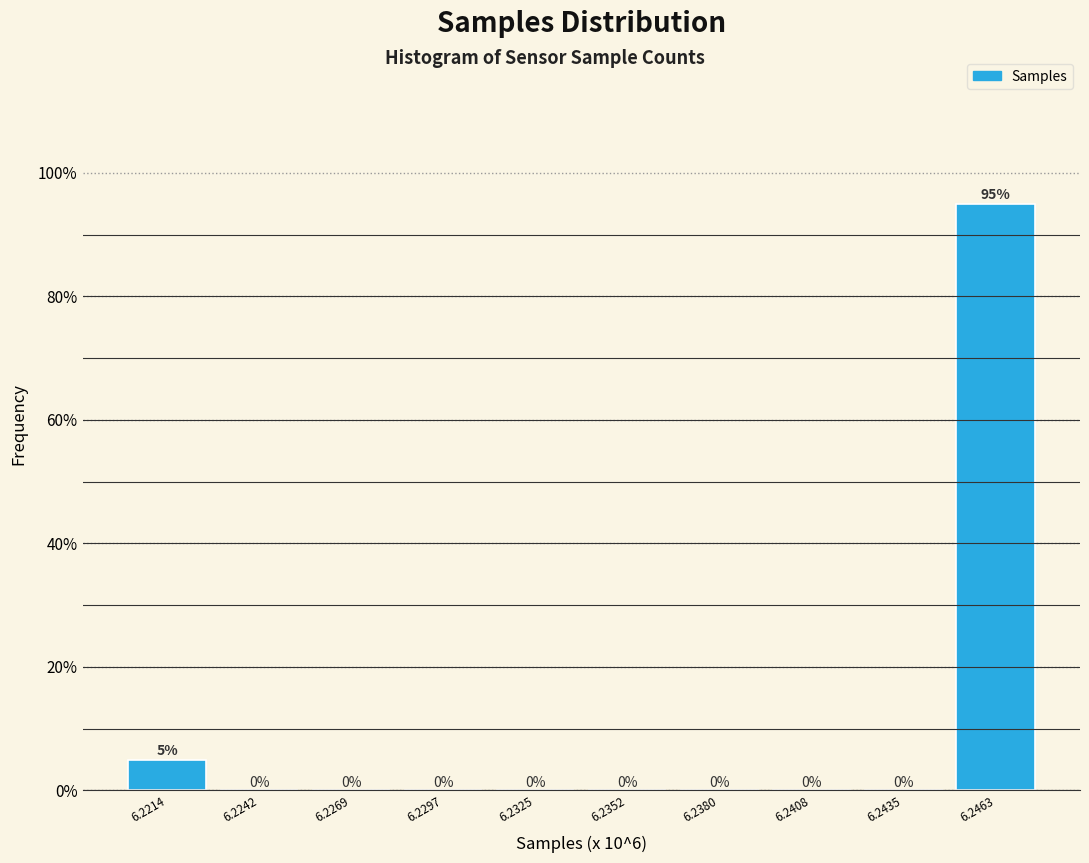

Reading left to right, list all the values displayed in this chart.

6.2214=5	6.2242=0	6.2269=0	6.2297=0	6.2325=0	6.2352=0	6.2380=0	6.2408=0	6.2435=0	6.2463=95